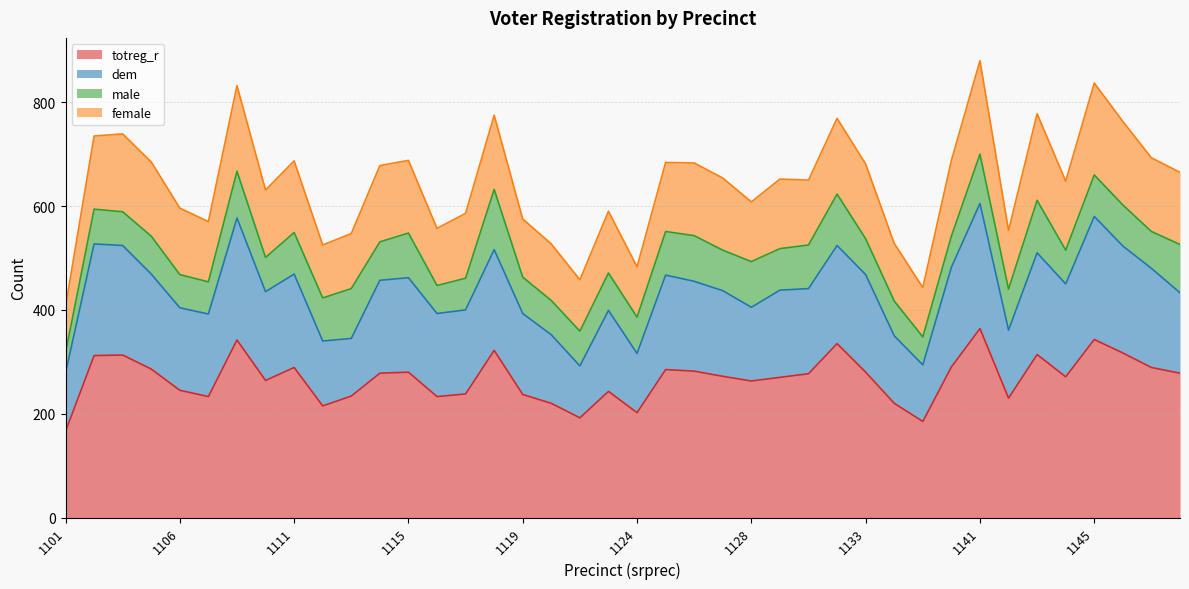

Which category has the lowest value across all series?

1101